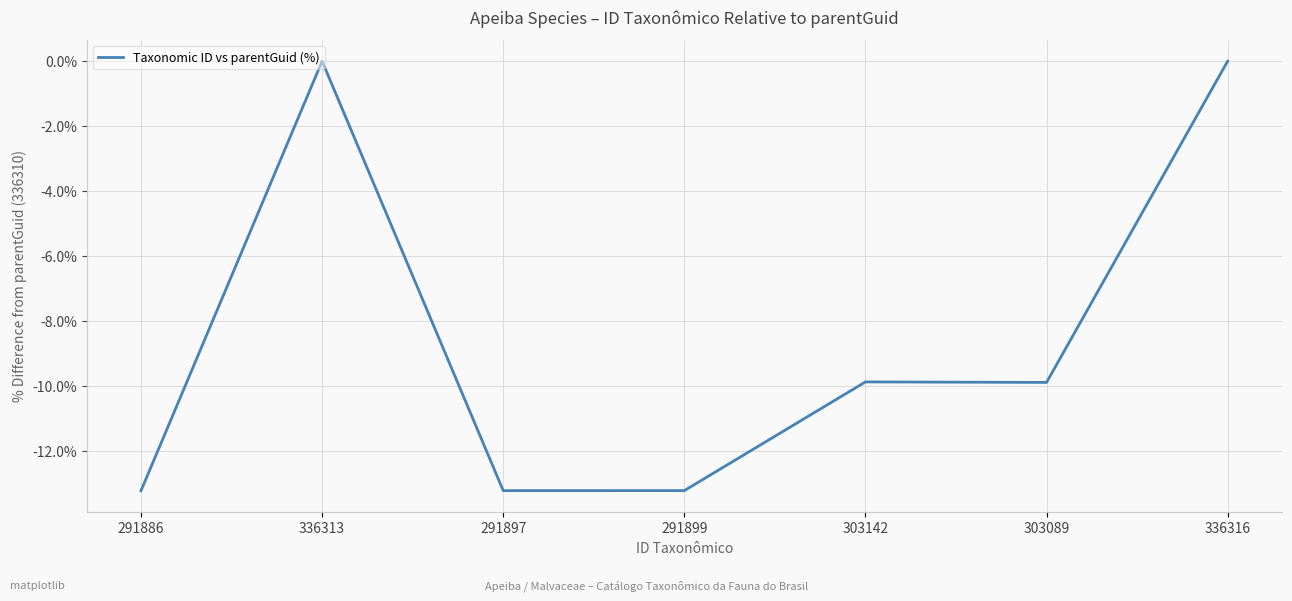

Where is the first local maximum?

336313